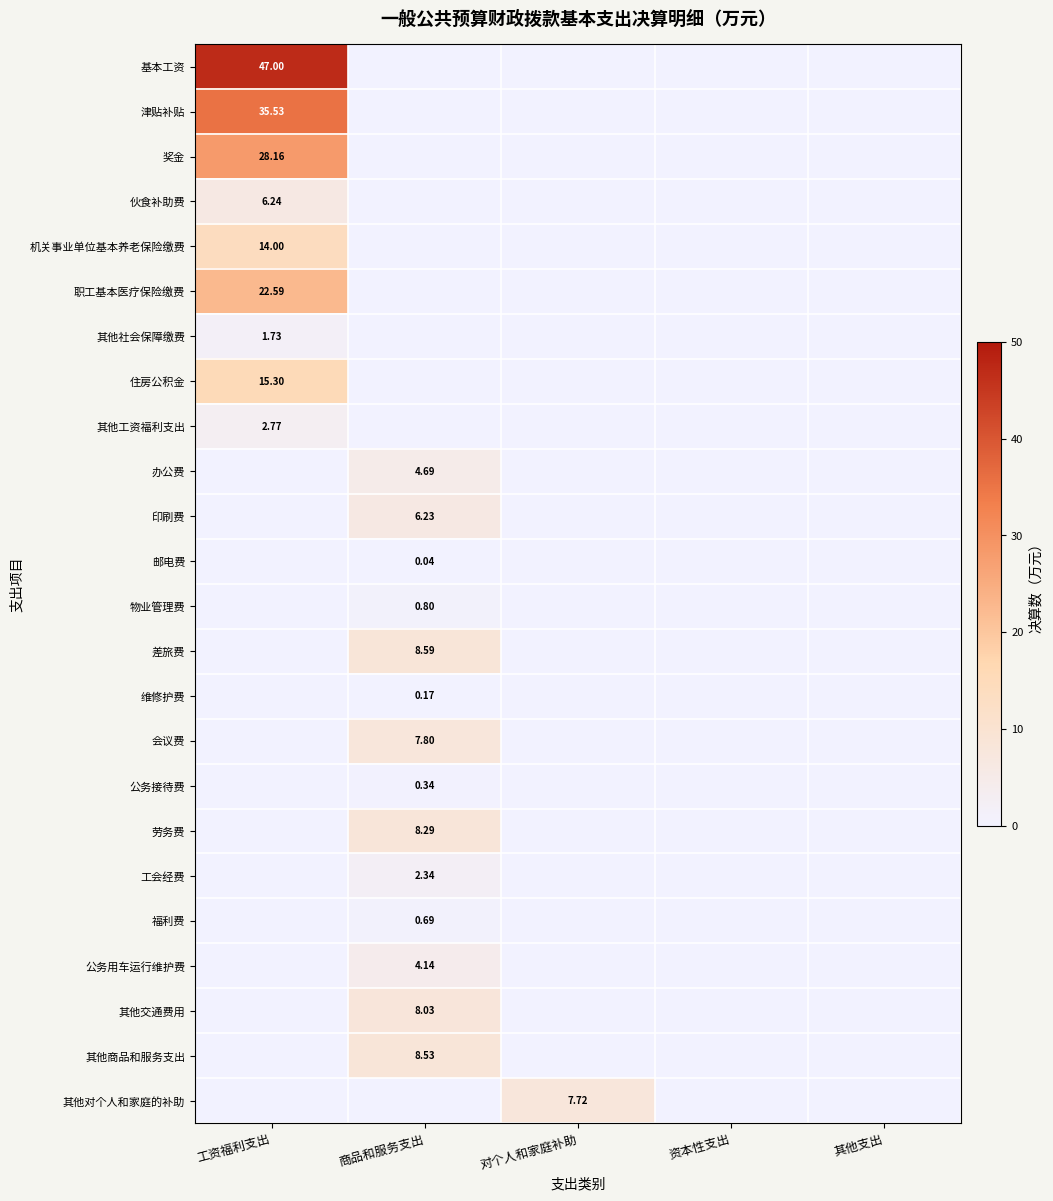

Count the number of data series in this chart.

24